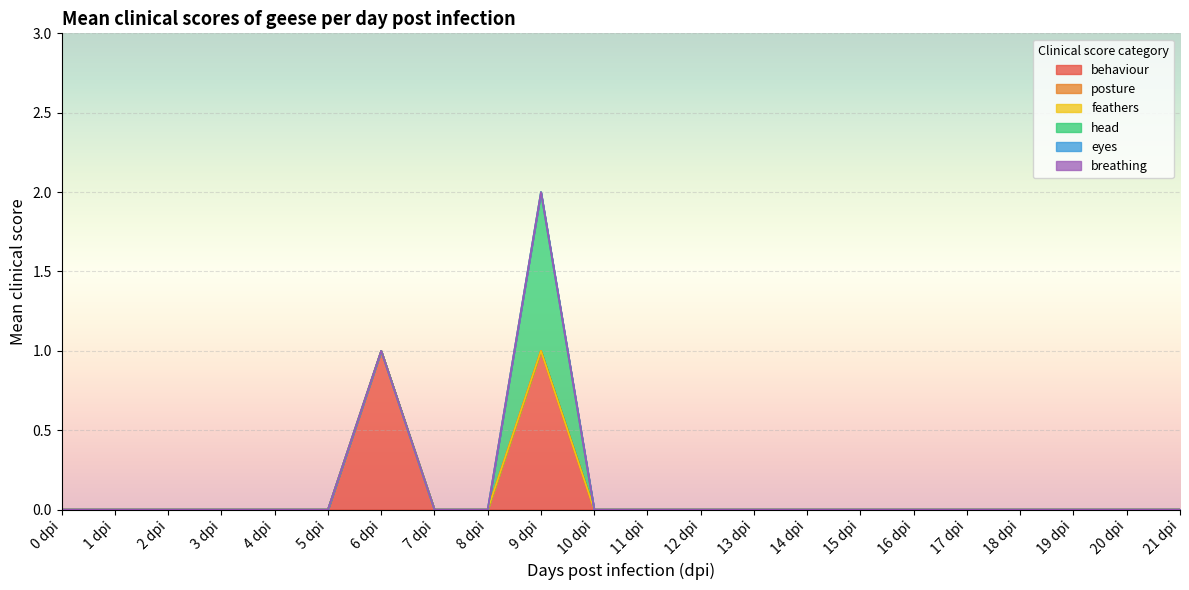

At which category is the sum across all series the highest?

9 dpi